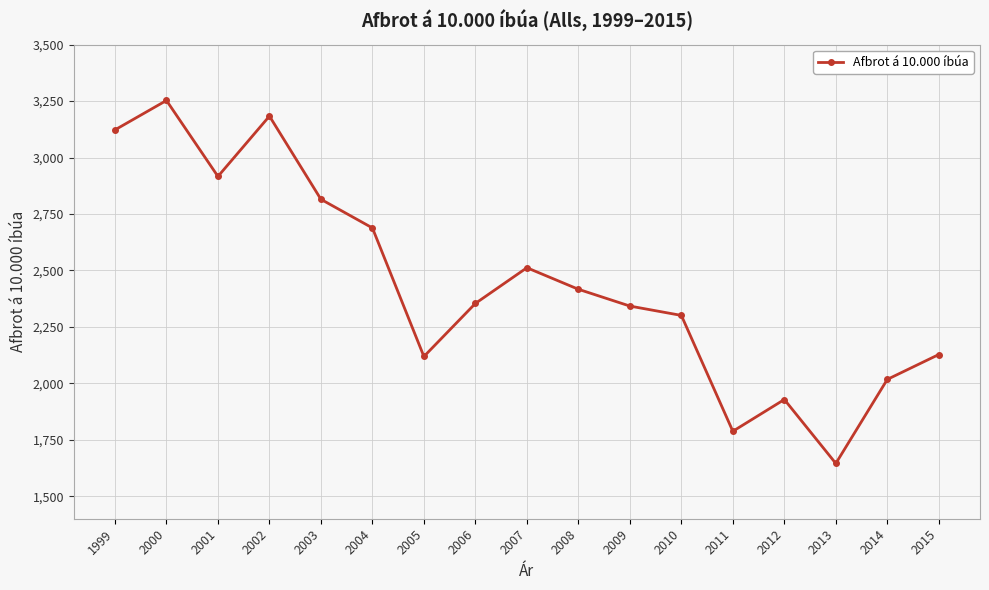

Which label corresponds to the largest value in the chart?

2000